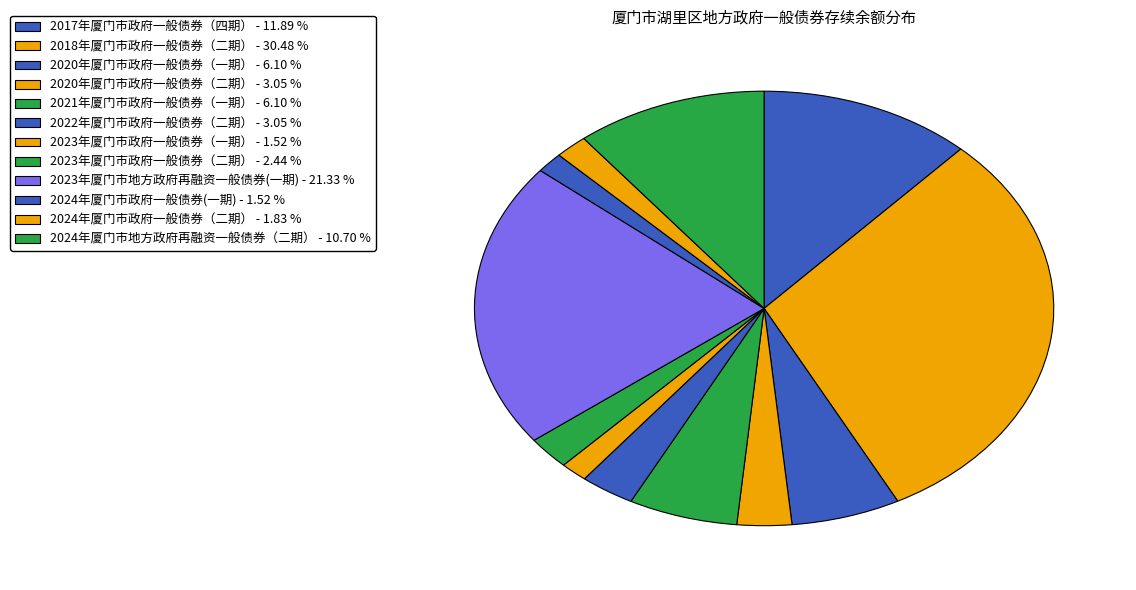

How many slices are in this pie chart?

12